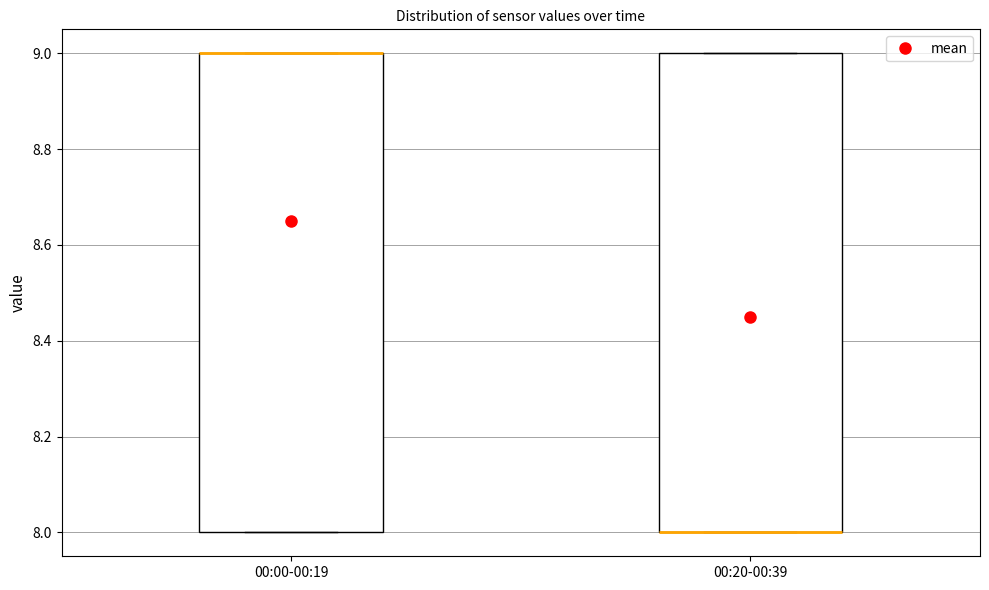

Reading left to right, read every box against the y-axis: the position of its median line, the range the box covers, and the ends of its whiskers. The values are not printed on the chart, so give them approximately, as read against the axis.

00:00-00:19: median 9 (drawn on the box's upper edge), box 8 to 9, whiskers 8 to 9
00:20-00:39: median 8 (drawn on the box's lower edge), box 8 to 9, whiskers 8 to 9